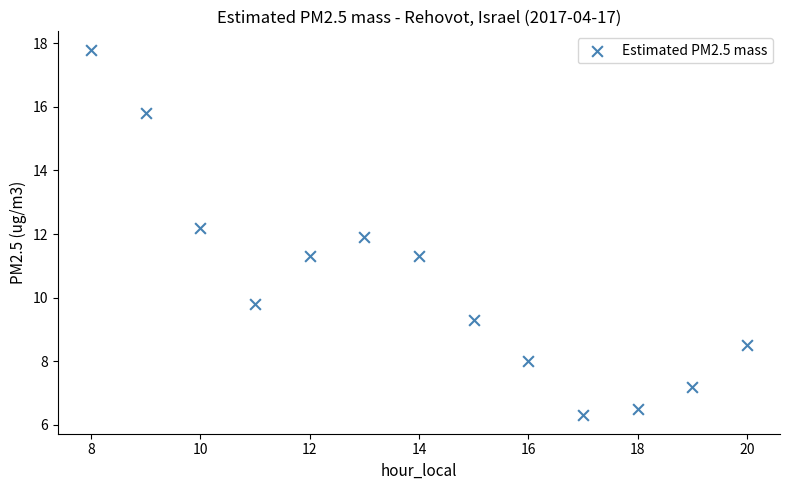

What is the range of X values (max minus min)?

12.0